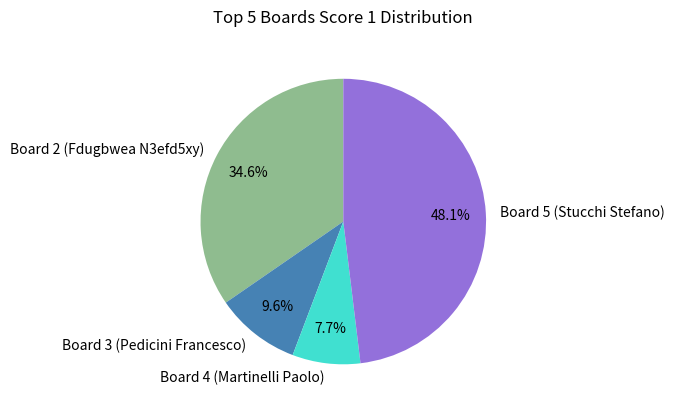

How many segments does this pie chart have?

4